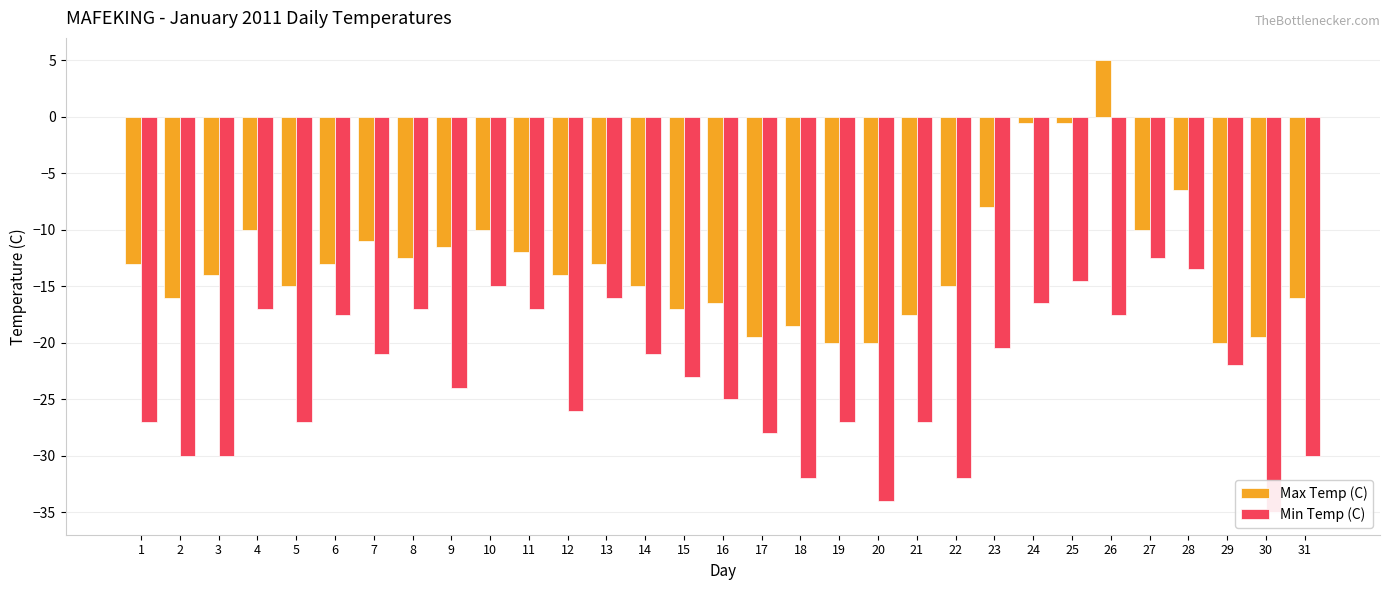

Where does the Min Temp (C) series first go above -23?

4